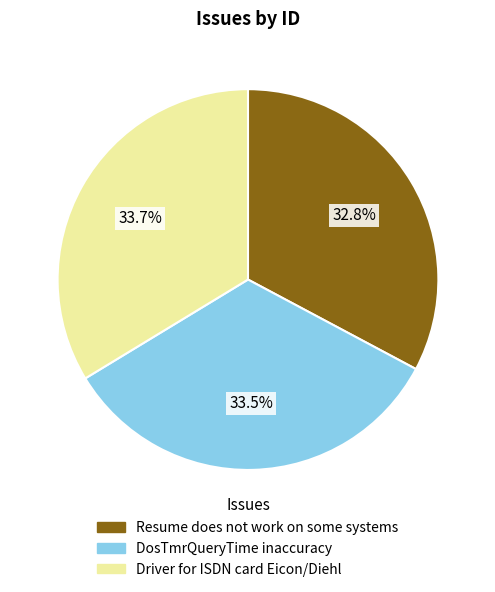

Combined, what portion of the pie is Resume does not work on some systems and Driver for ISDN card Eicon/Diehl?

66.5%